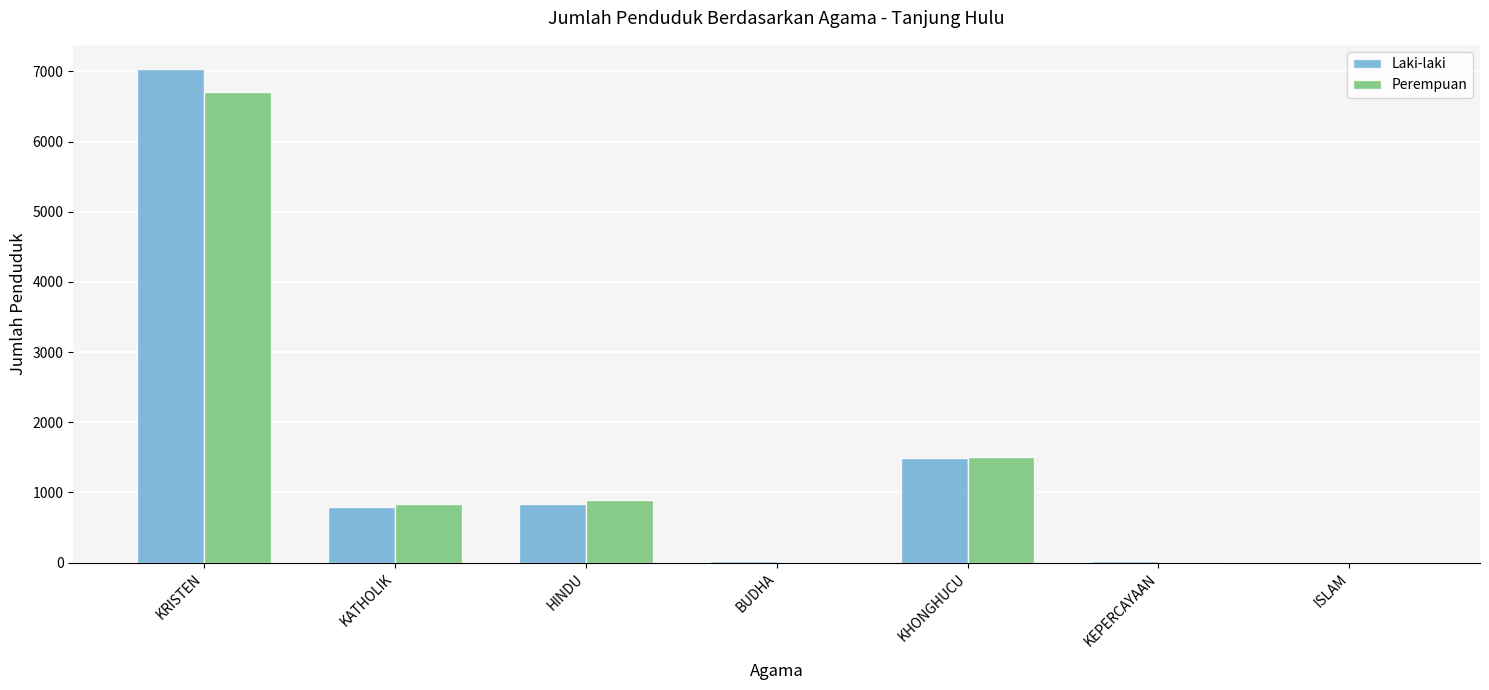

At which label is Perempuan closest to 3354?

KHONGHUCU